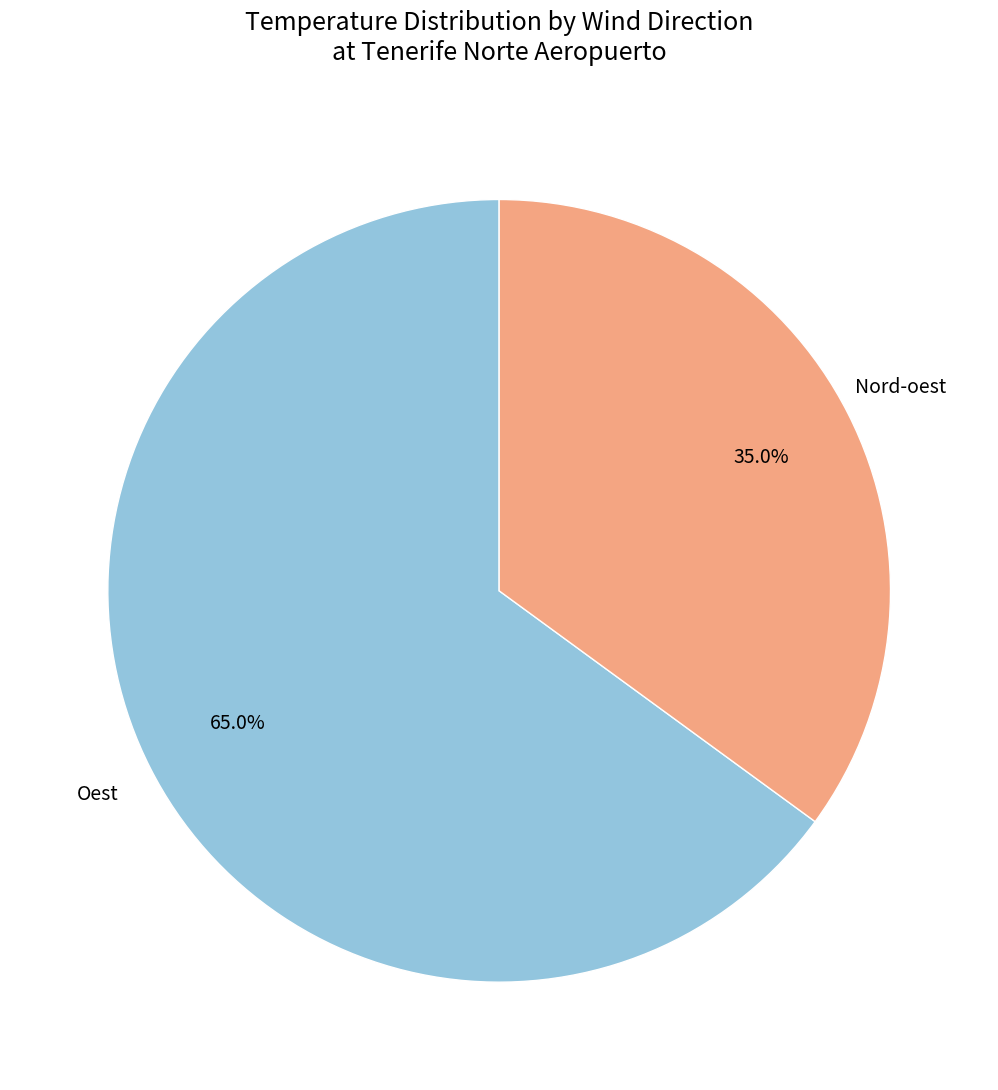

Does any single category account for the majority?

Yes